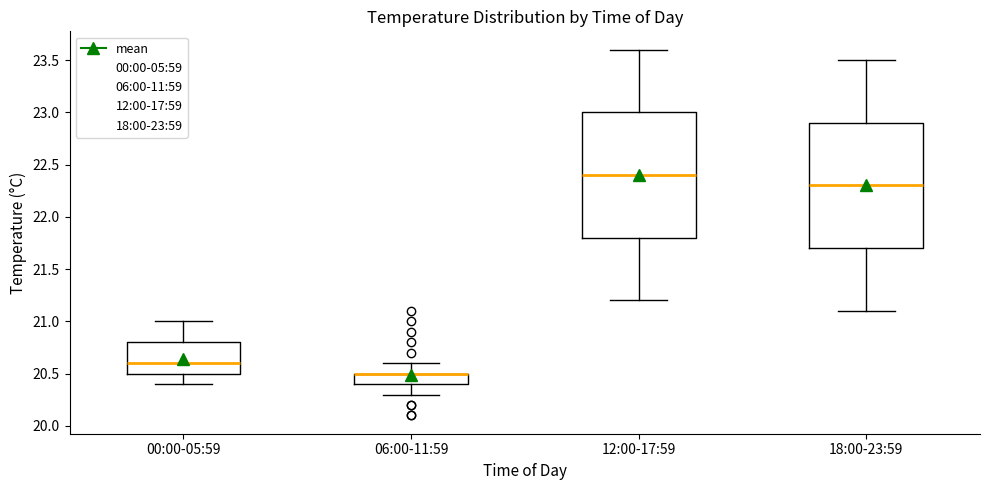

Reading left to right, transcribe this box plot: for each box, give where its median line is, the range the box spans, and where its two whiskers end, as read against the y-axis. The values are not printed on the chart, so give them approximately, as read against the axis.

00:00-05:59: median 20.6, box 20.5 to 20.8, whiskers 20.4 to 21.0
06:00-11:59: median 20.5 (drawn on the box's upper edge), box 20.4 to 20.5, whiskers 20.3 to 20.6
12:00-17:59: median 22.4, box 21.8 to 23.0, whiskers 21.2 to 23.6
18:00-23:59: median 22.3, box 21.7 to 22.9, whiskers 21.1 to 23.5